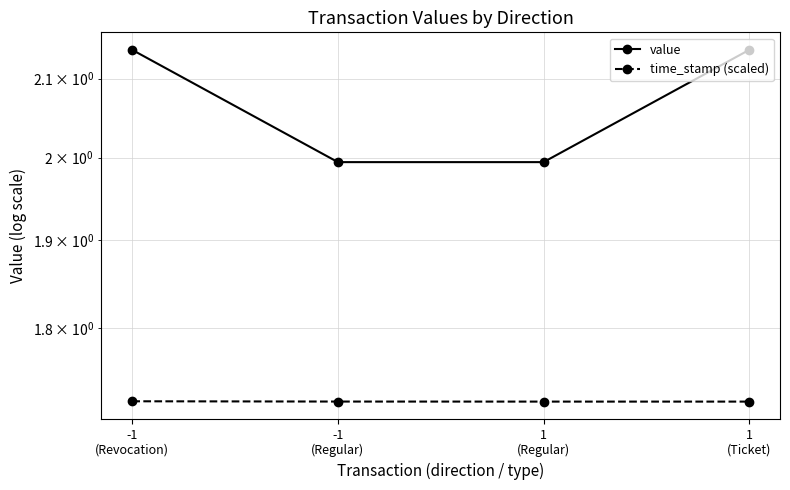

Is the value of value at 1
(Regular) greater than the value of time_stamp (scaled) at 1
(Ticket)?

Yes